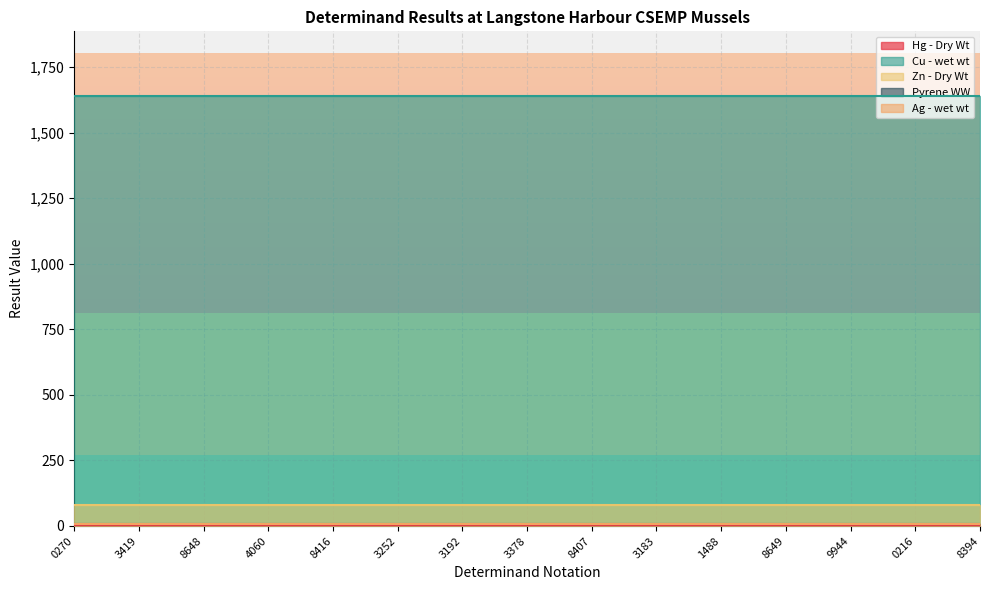

What is the label of the 3rd point from the left?

8648